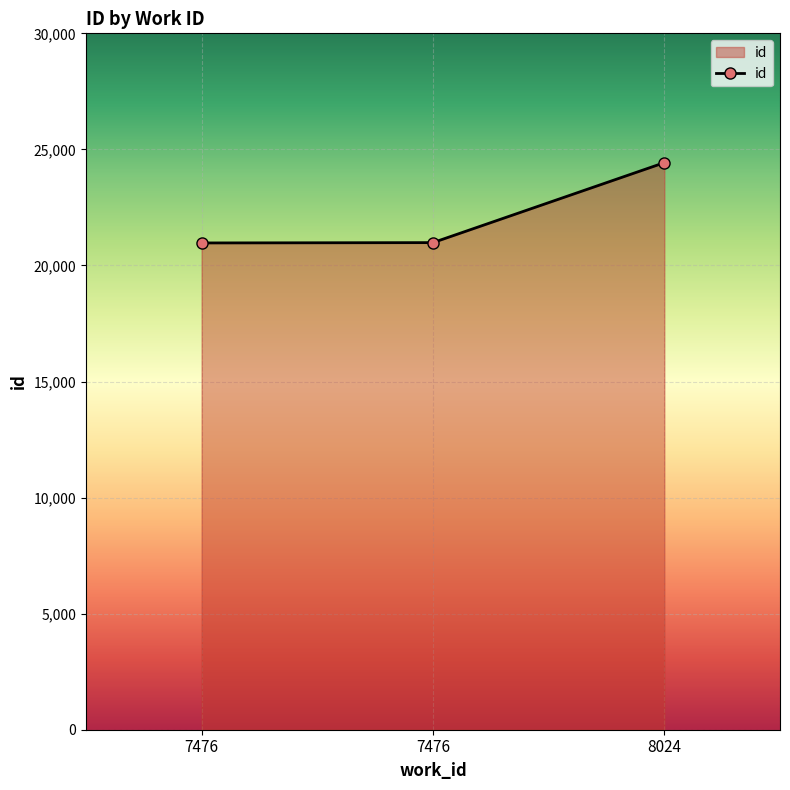

Reading left to right, extract all data points from this chart.

20970	20984	24428